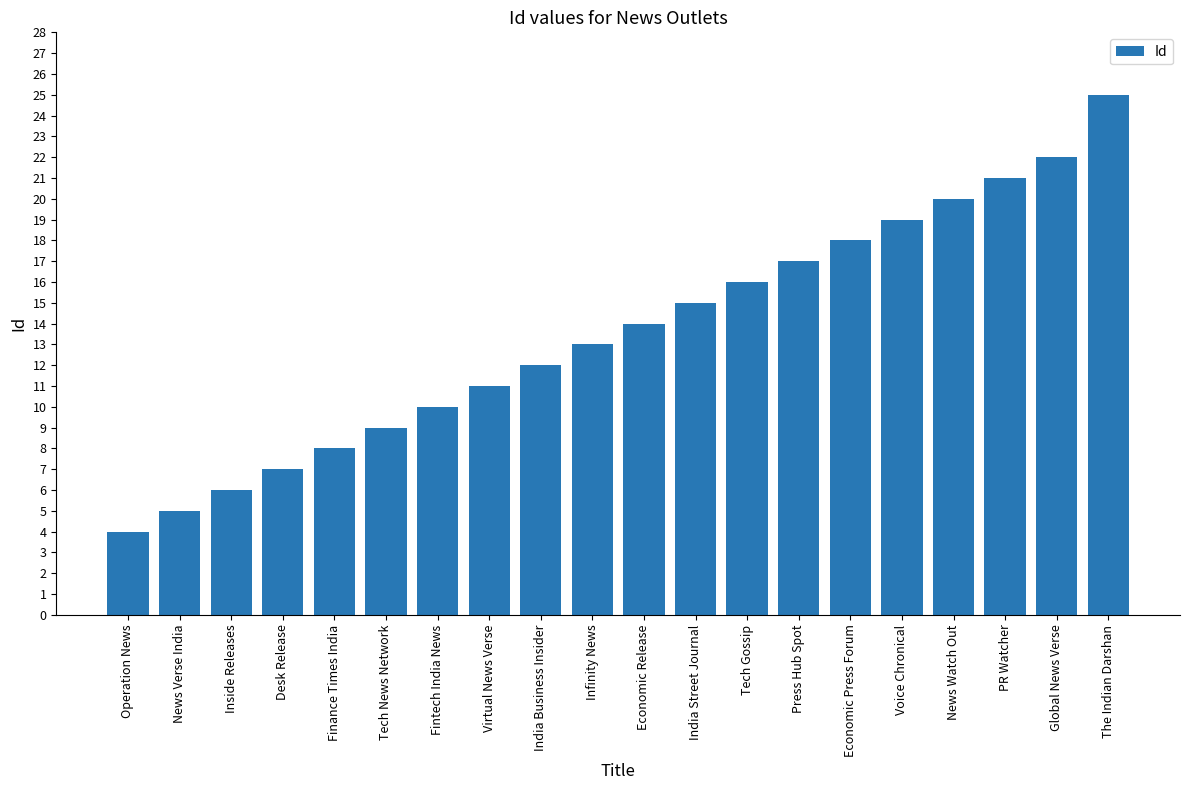

How many series are shown in this chart?

1